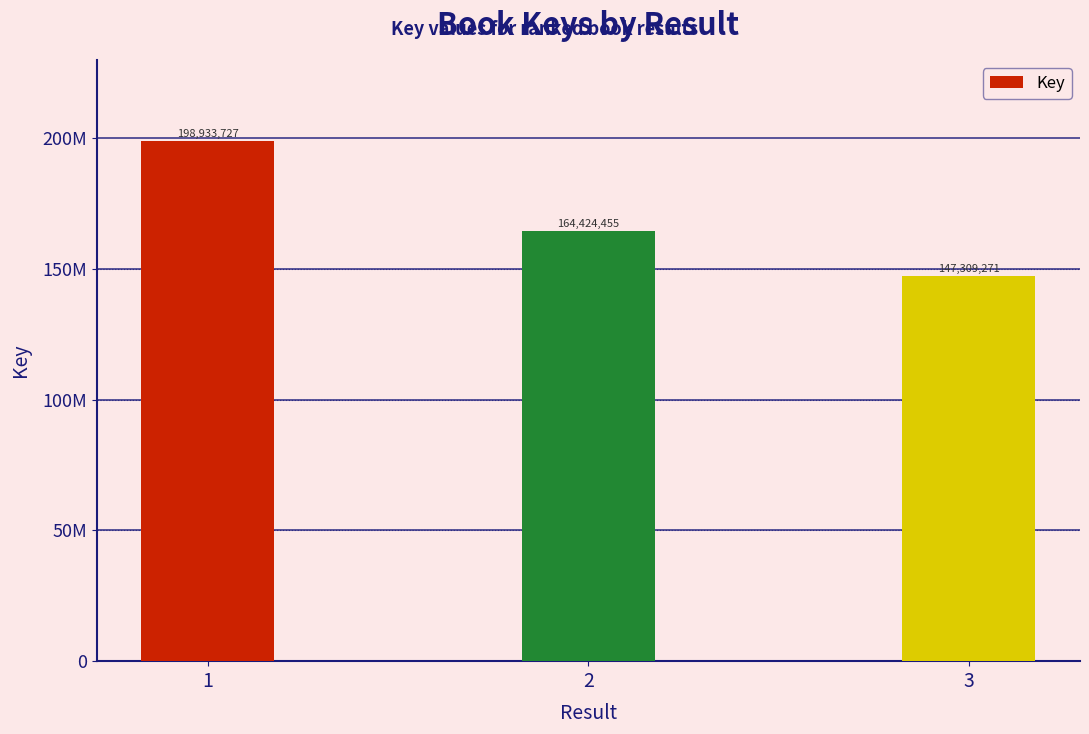

List the labels in order of value, largest first.

1, 2, 3